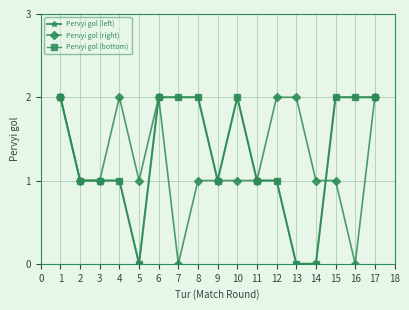

True or false: Pervyi gol (left) and Pervyi gol (bottom) cross at least once.

False